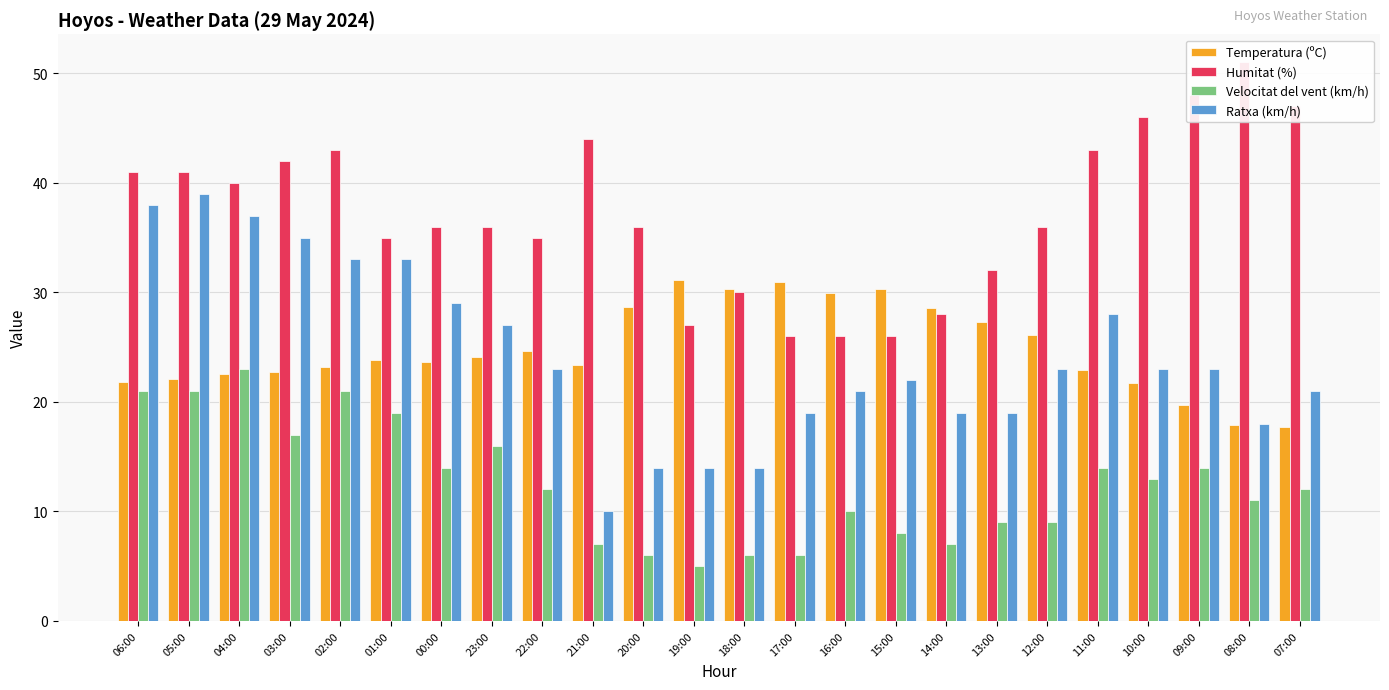

Which category has the lowest value across all series?

19:00